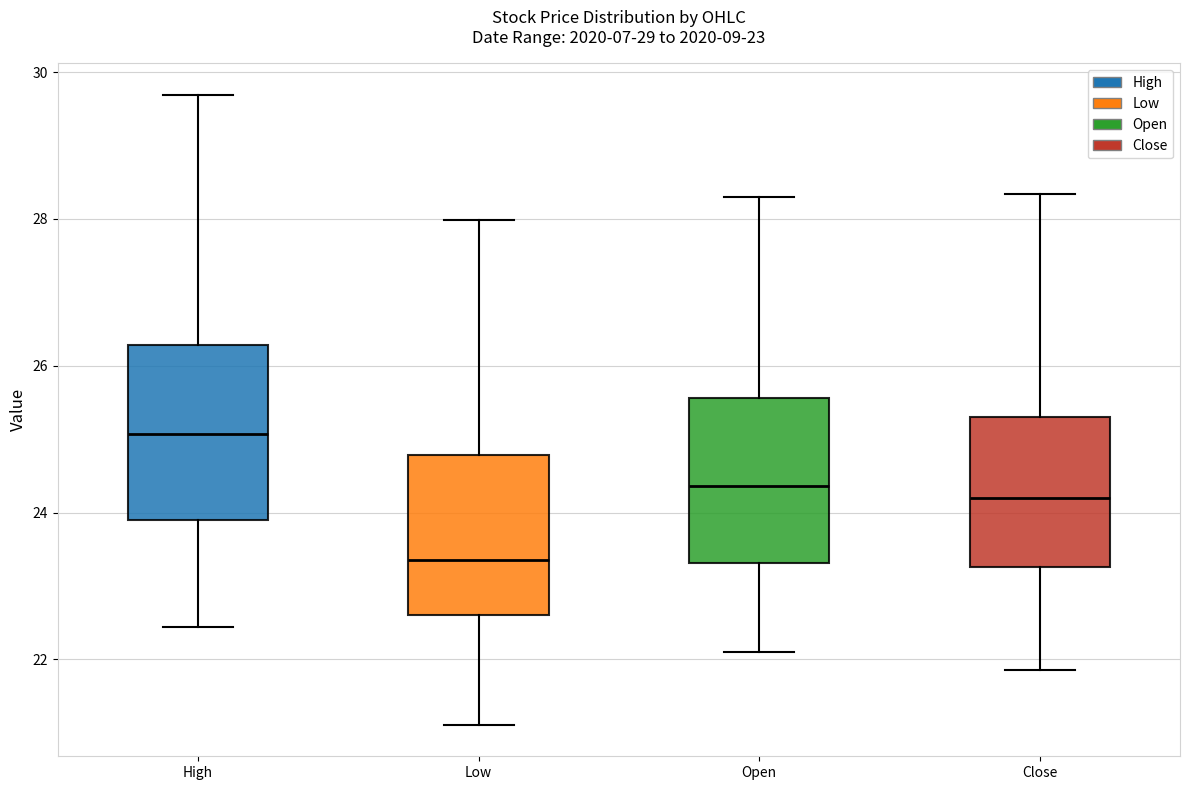

Which box has the lowest median line?

Low